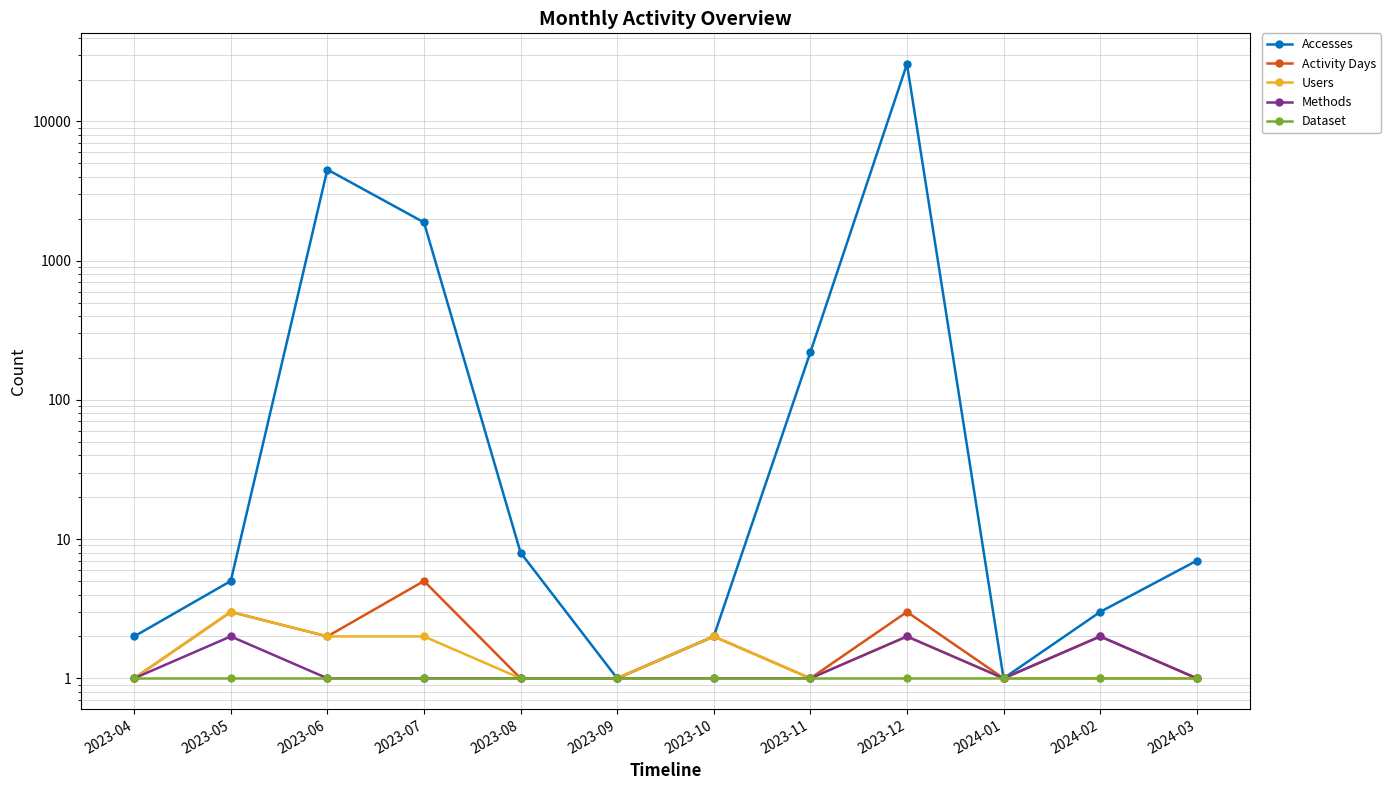

How many Users values are between 1 and 2?

11